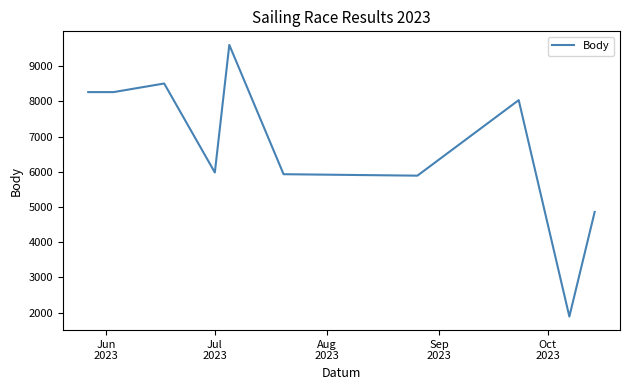

What is the maximum value shown in the chart?

9600